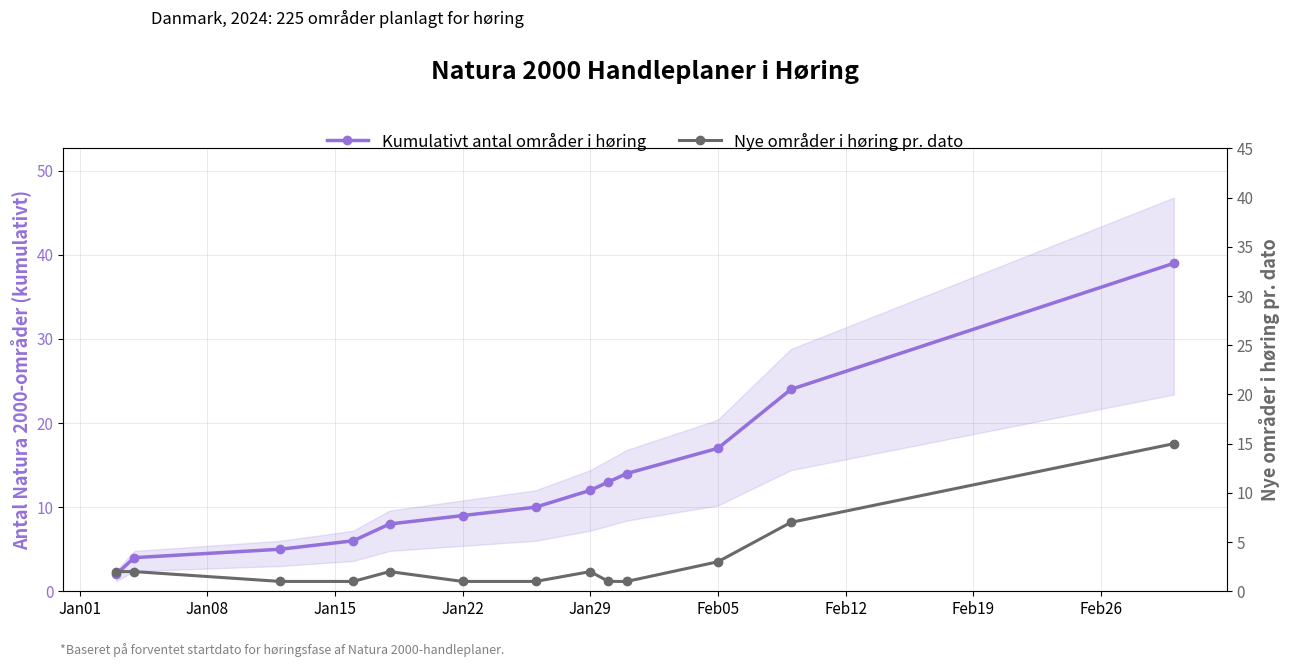

List the series in order of their overall mean, lowest first.

Nye områder i høring pr. dato, Kumulativt antal områder i høring